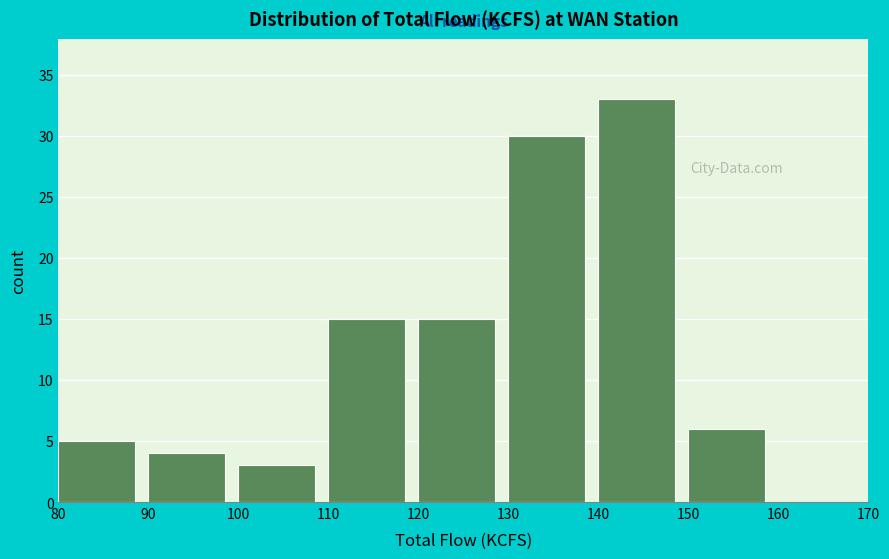

Reading left to right, list every bar in this chart as the range it spans on the x-axis followed by its height. The values are not printed on the chart, so give them approximately, as read against the axis.

80 to 90: 5
90 to 100: 4
100 to 110: 3
110 to 120: 15
120 to 130: 15
130 to 140: 30
140 to 150: 33
150 to 160: 6
160 to 170: 0